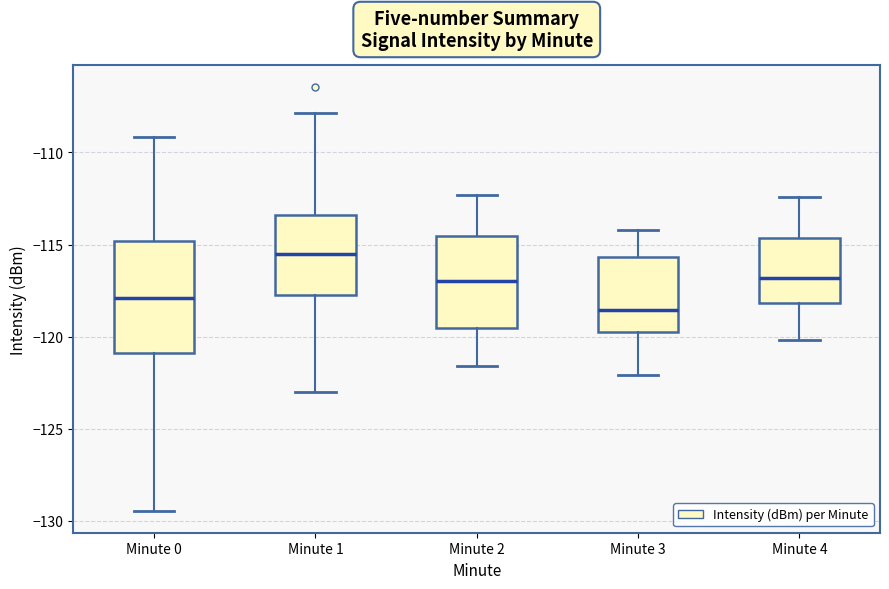

Comparing the boxes themselves (not the whiskers), which one is the tallest?

Minute 0